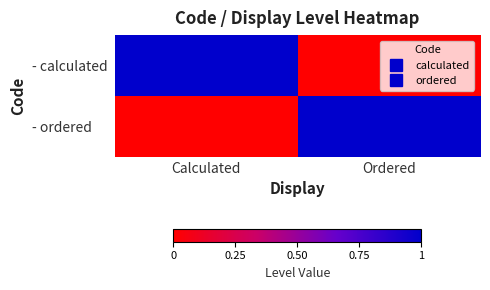

Reading left to right, transcribe all the data shown in this chart.

- calculated: Calculated=1	Ordered=0
- ordered: Calculated=0	Ordered=1